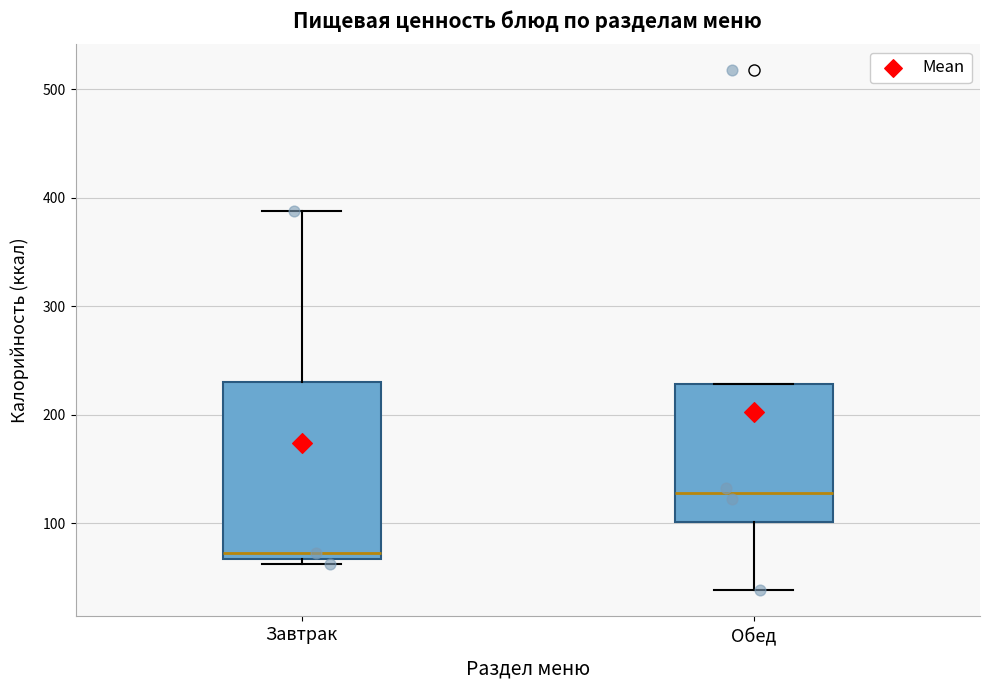

Which box's median line is the lowest?

Завтрак